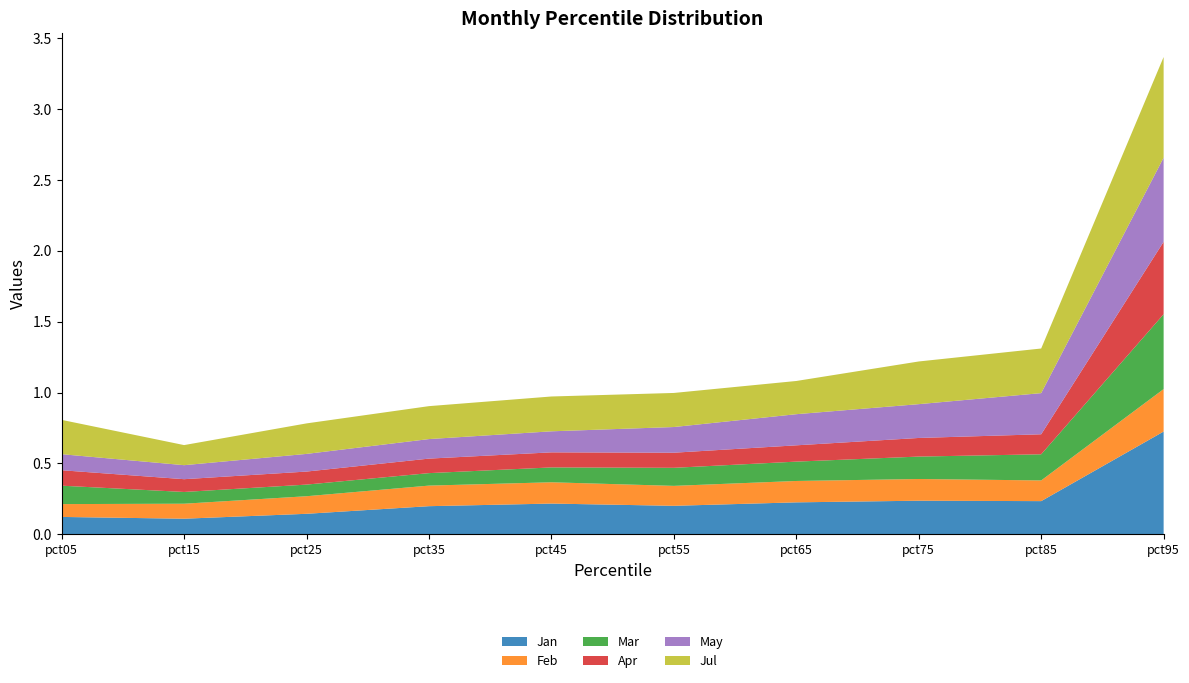

Reading right to left, transcribe all the data shown in this chart.

Jan: pct95=0.7	pct85=0.2	pct75=0.2	pct65=0.2	pct55=0.2	pct45=0.2	pct35=0.2	pct25=0.1	pct15=0.1	pct05=0.1
Feb: pct95=0.3	pct85=0.1	pct75=0.2	pct65=0.2	pct55=0.1	pct45=0.2	pct35=0.1	pct25=0.1	pct15=0.1	pct05=0.1
Mar: pct95=0.5	pct85=0.2	pct75=0.2	pct65=0.1	pct55=0.1	pct45=0.1	pct35=0.1	pct25=0.1	pct15=0.1	pct05=0.1
Apr: pct95=0.5	pct85=0.1	pct75=0.1	pct65=0.1	pct55=0.1	pct45=0.1	pct35=0.1	pct25=0.1	pct15=0.1	pct05=0.1
May: pct95=0.6	pct85=0.3	pct75=0.2	pct65=0.2	pct55=0.2	pct45=0.1	pct35=0.1	pct25=0.1	pct15=0.1	pct05=0.1
Jul: pct95=0.7	pct85=0.3	pct75=0.3	pct65=0.2	pct55=0.2	pct45=0.2	pct35=0.2	pct25=0.2	pct15=0.1	pct05=0.2